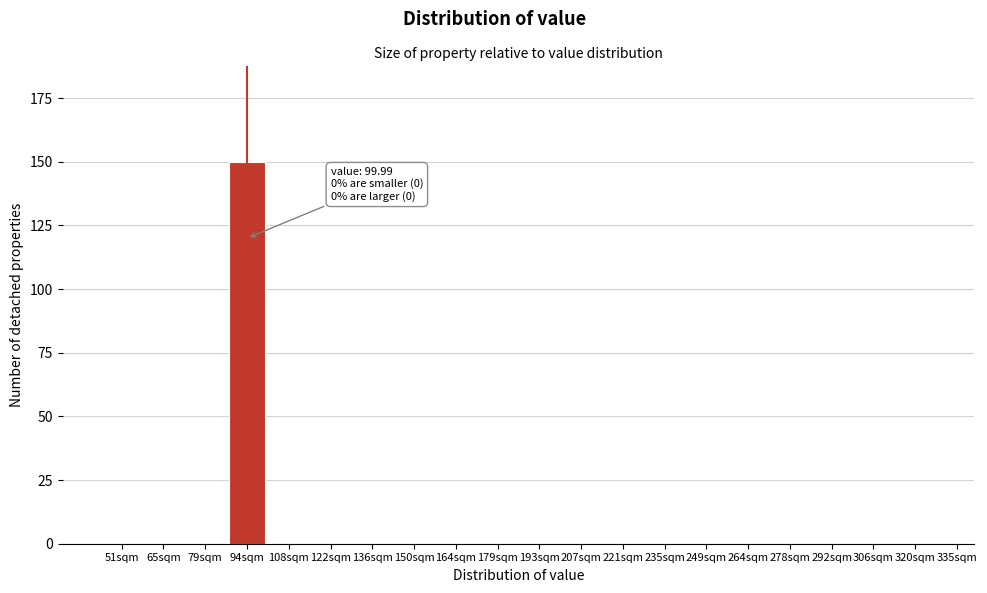

Reading right to left, extract all data points from this chart.

320sqm=0	306sqm=0	292sqm=0	278sqm=0	264sqm=0	249sqm=0	235sqm=0	221sqm=0	207sqm=0	193sqm=0	179sqm=0	164sqm=0	150sqm=0	136sqm=0	122sqm=0	108sqm=0	94sqm=150	79sqm=0	65sqm=0	51sqm=0